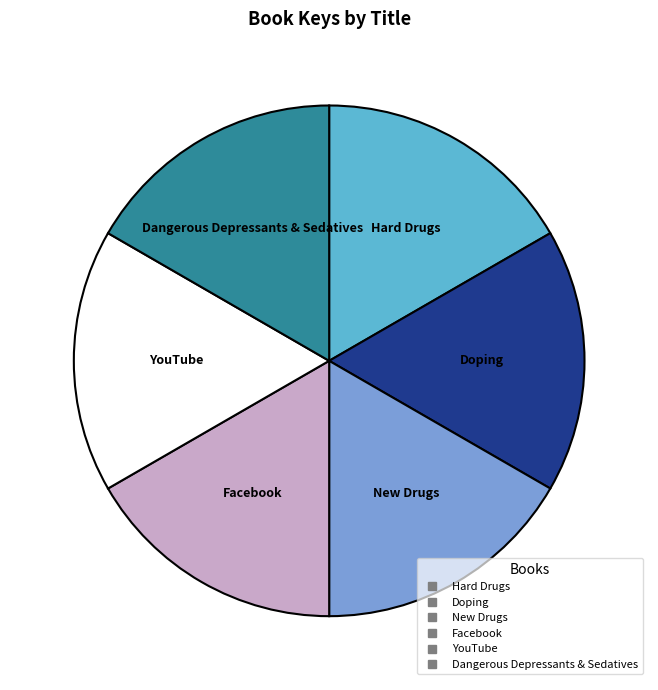

Combined, do Facebook and YouTube account for over 50%?

No